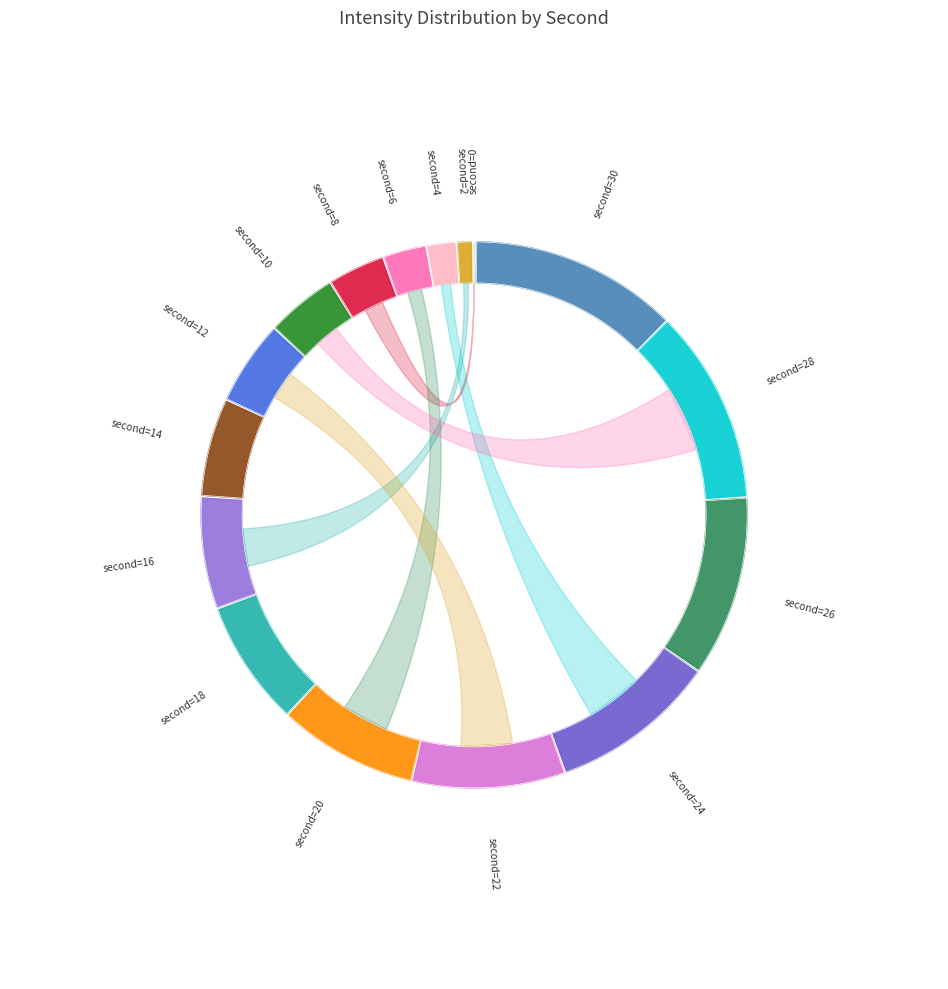

To the nearest percent, what portion does 12 represent?

5%